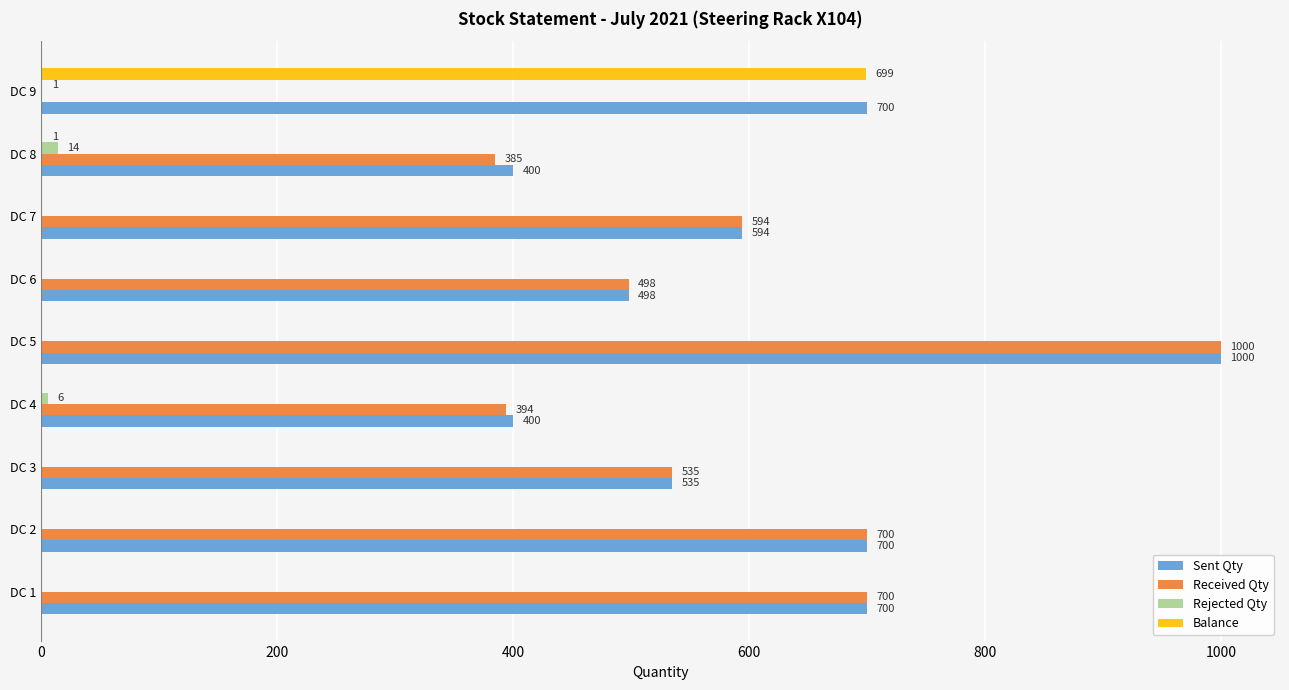

At which label is Rejected Qty closest to 7?

DC 4